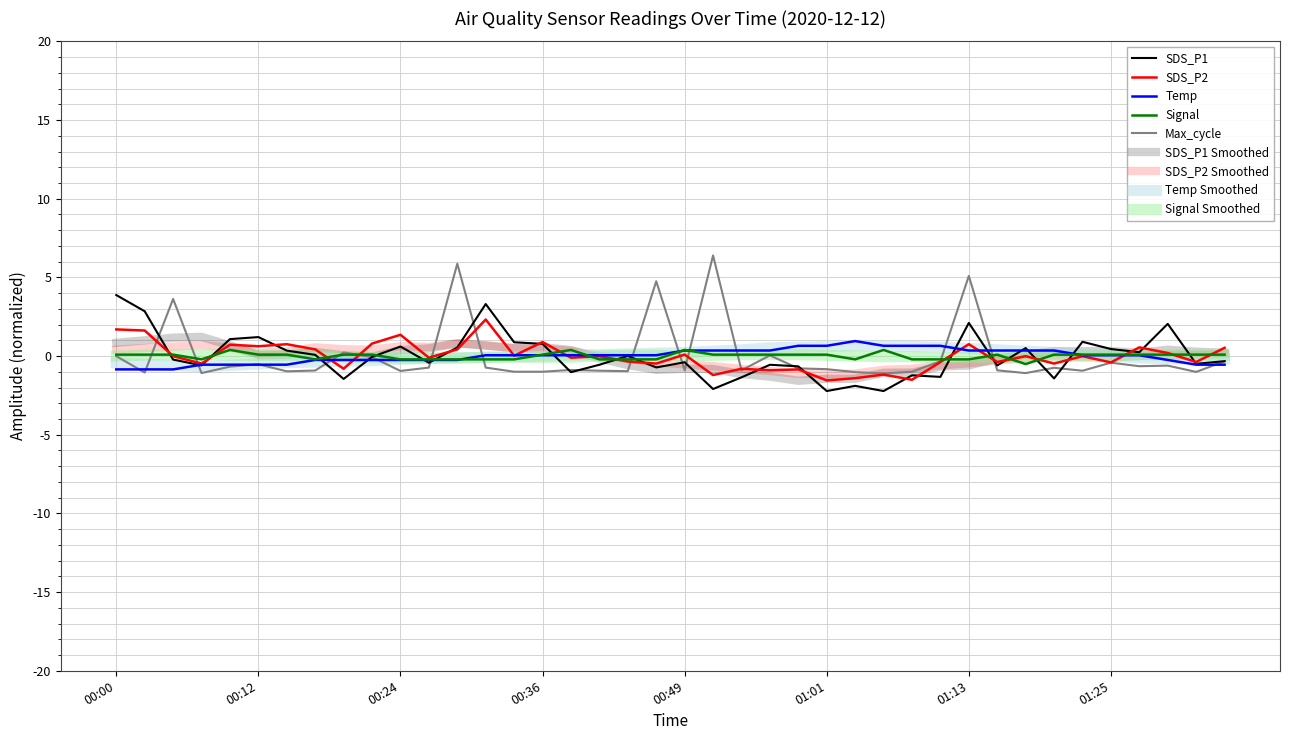

What is the label of the 25th point from the left?

00:58